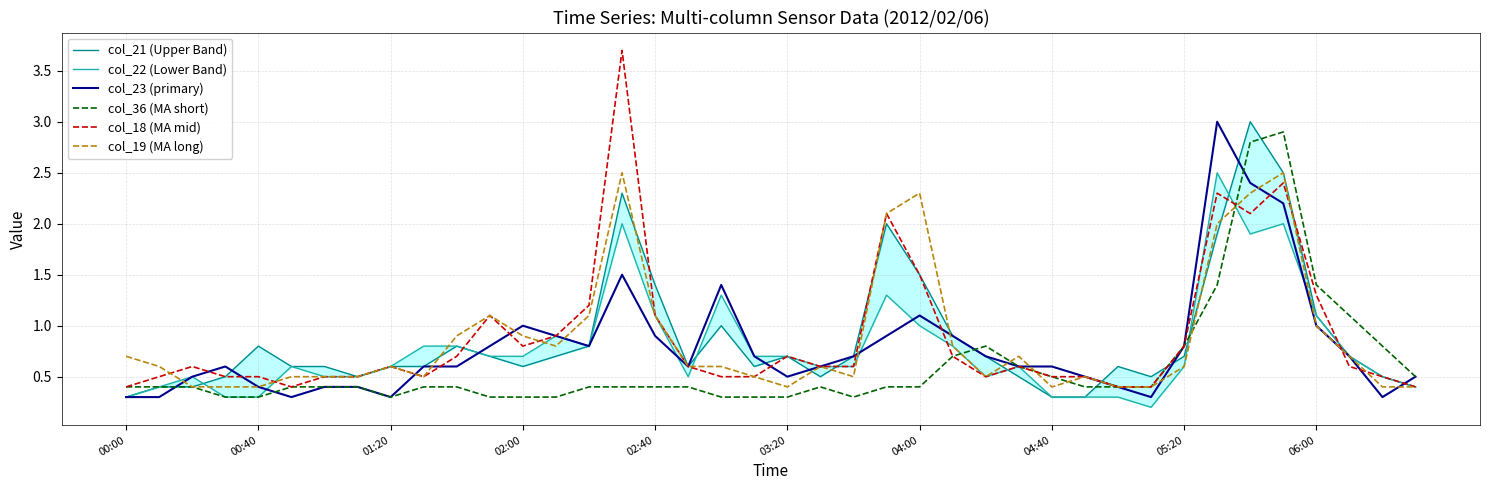

How many times do col_23 (primary) and col_22 (Lower Band) cross each other?

7